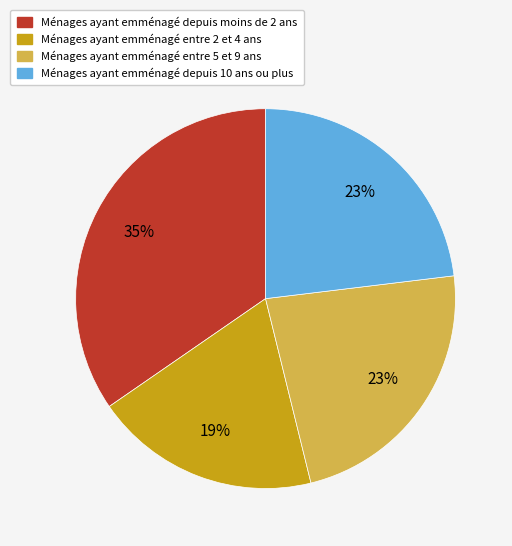

To the nearest percent, what is the average slice percentage?

25%